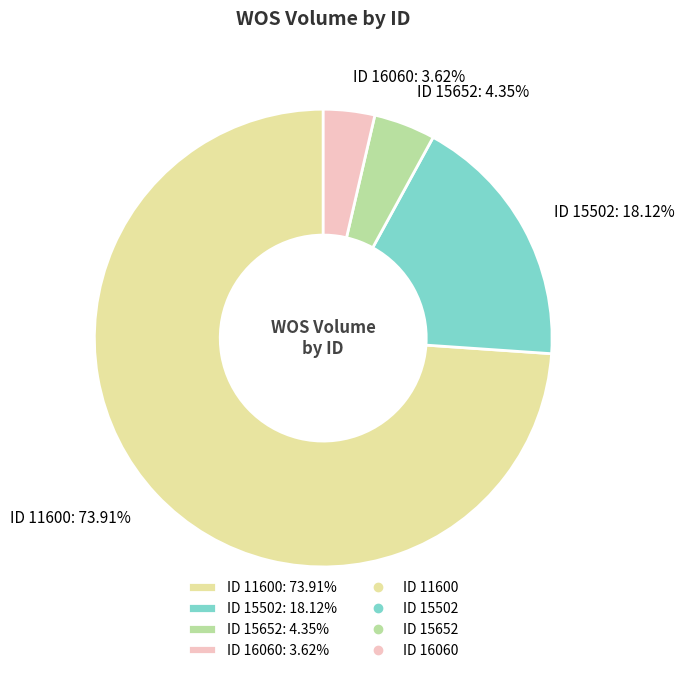

Combined, do ID 15502: 18.12% and ID 16060: 3.62% account for over 50%?

No